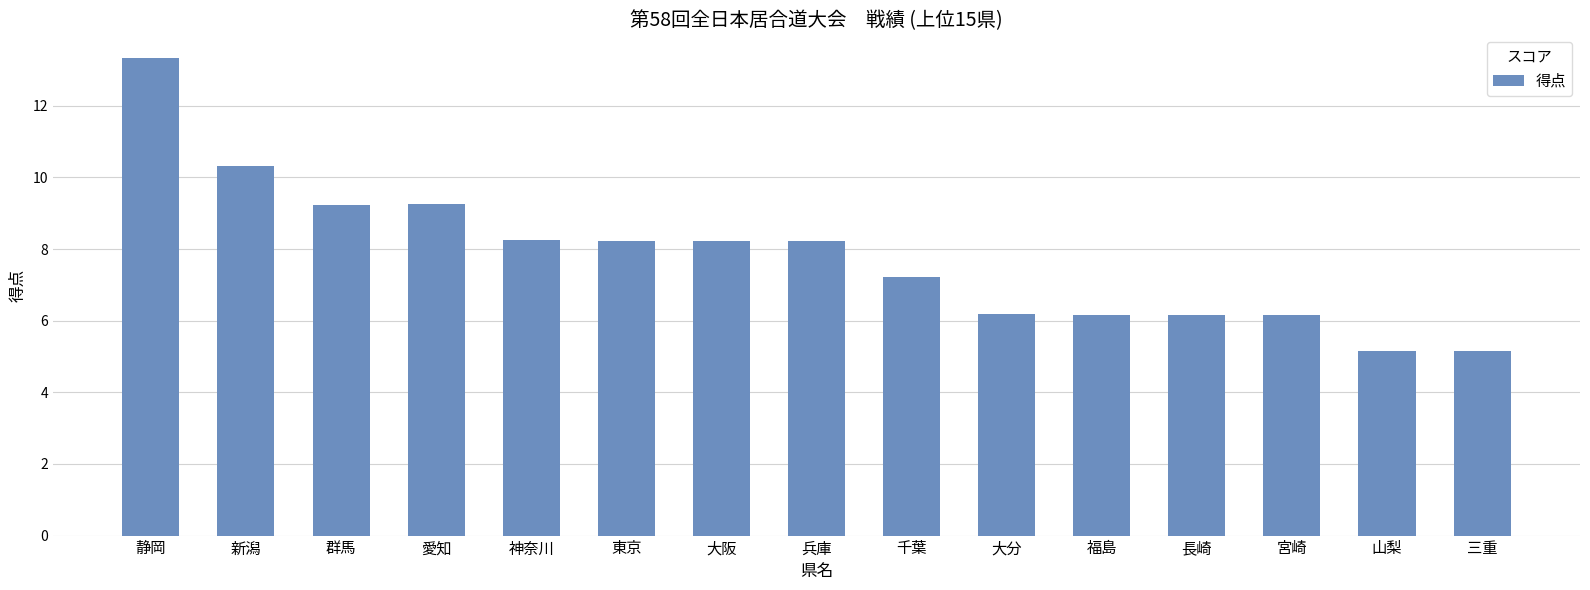

What is the maximum value shown in the chart?

13.3